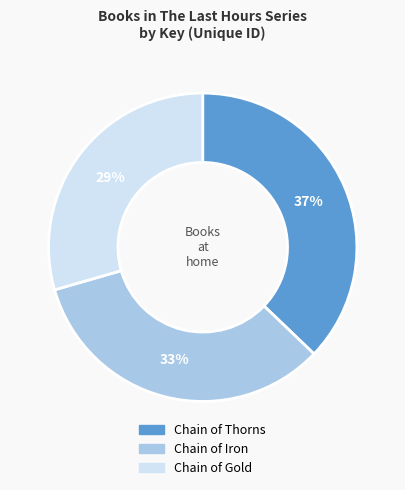

Is there any slice that represents more than half of the pie?

No